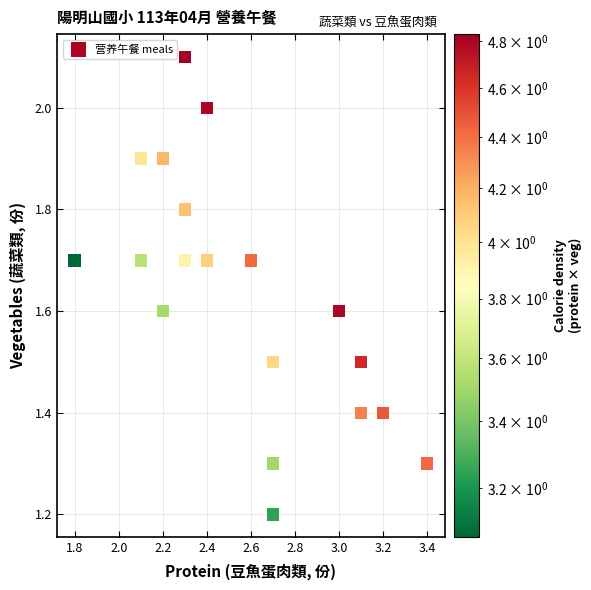

What Y value in the scatter plot is closest to 1?

1.2